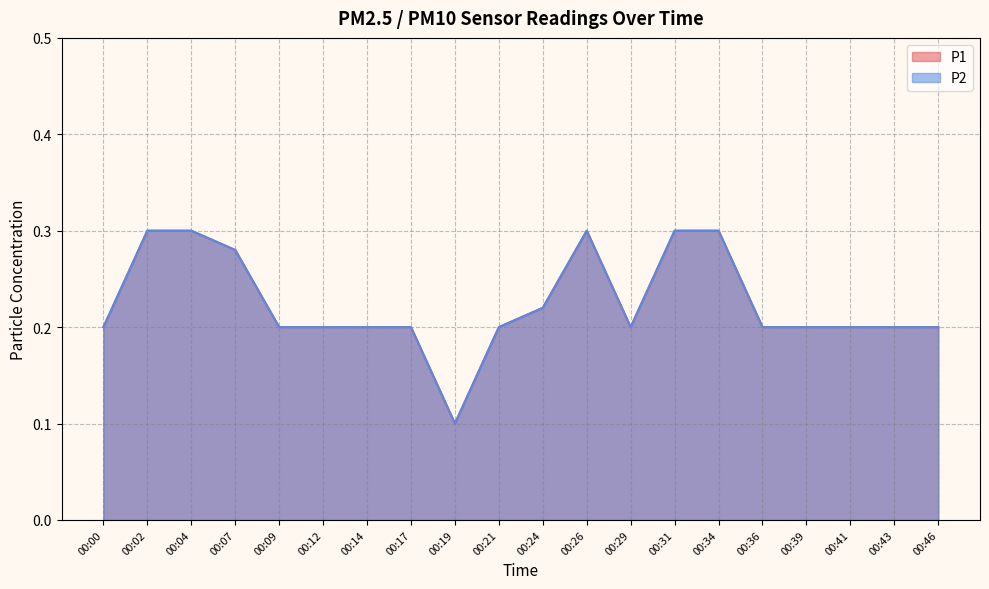

How many categories are shown in the chart?

20